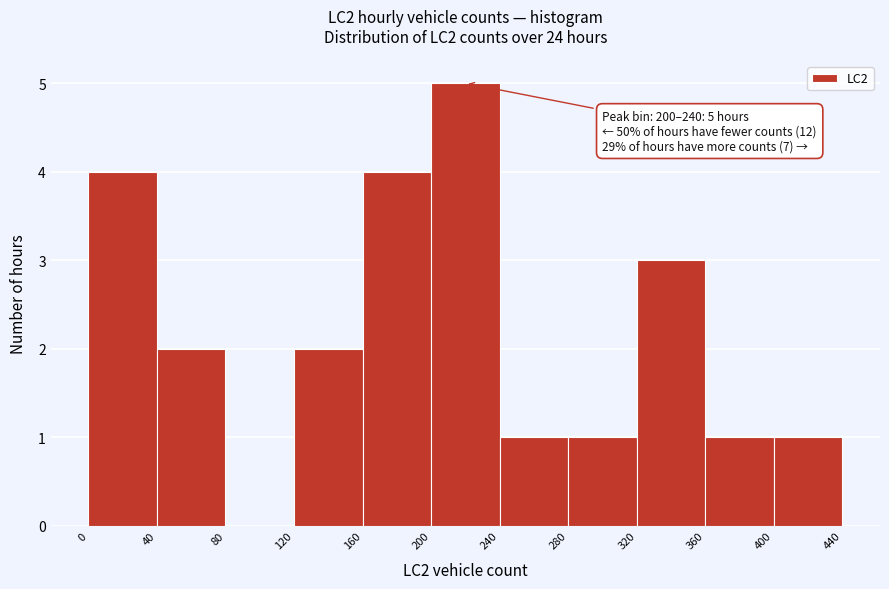

Over which range of the x-axis is the bar tallest?

200 to 240